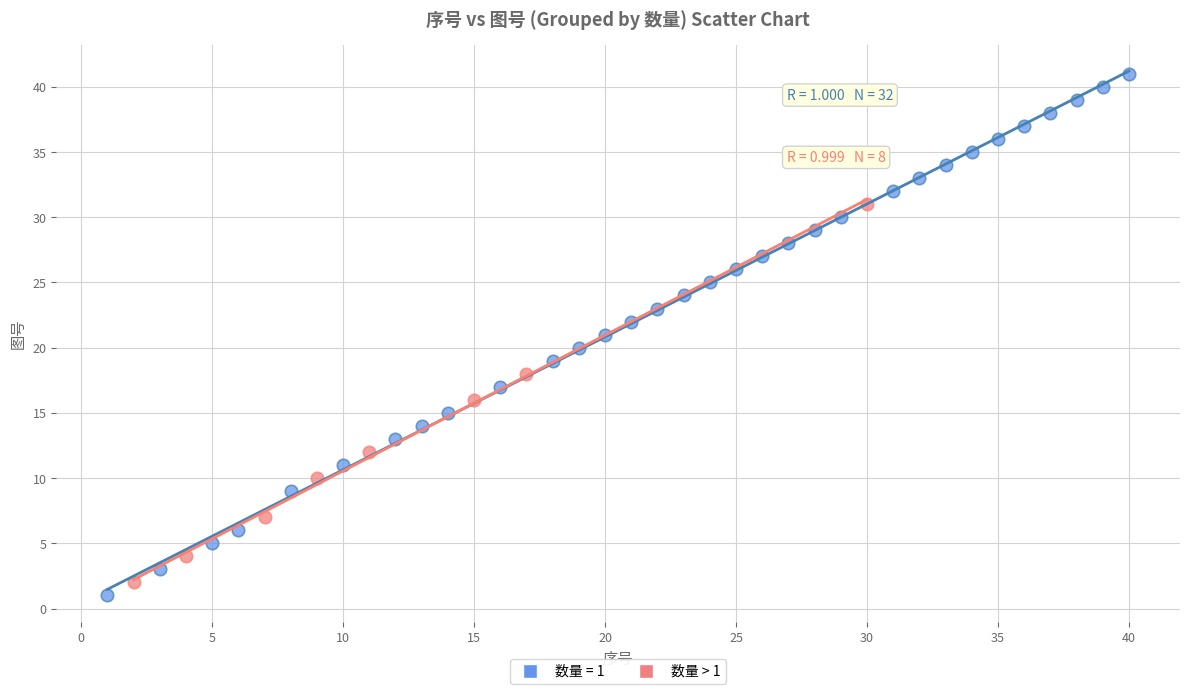

Which series reaches the maximum Y coordinate?

数量 = 1